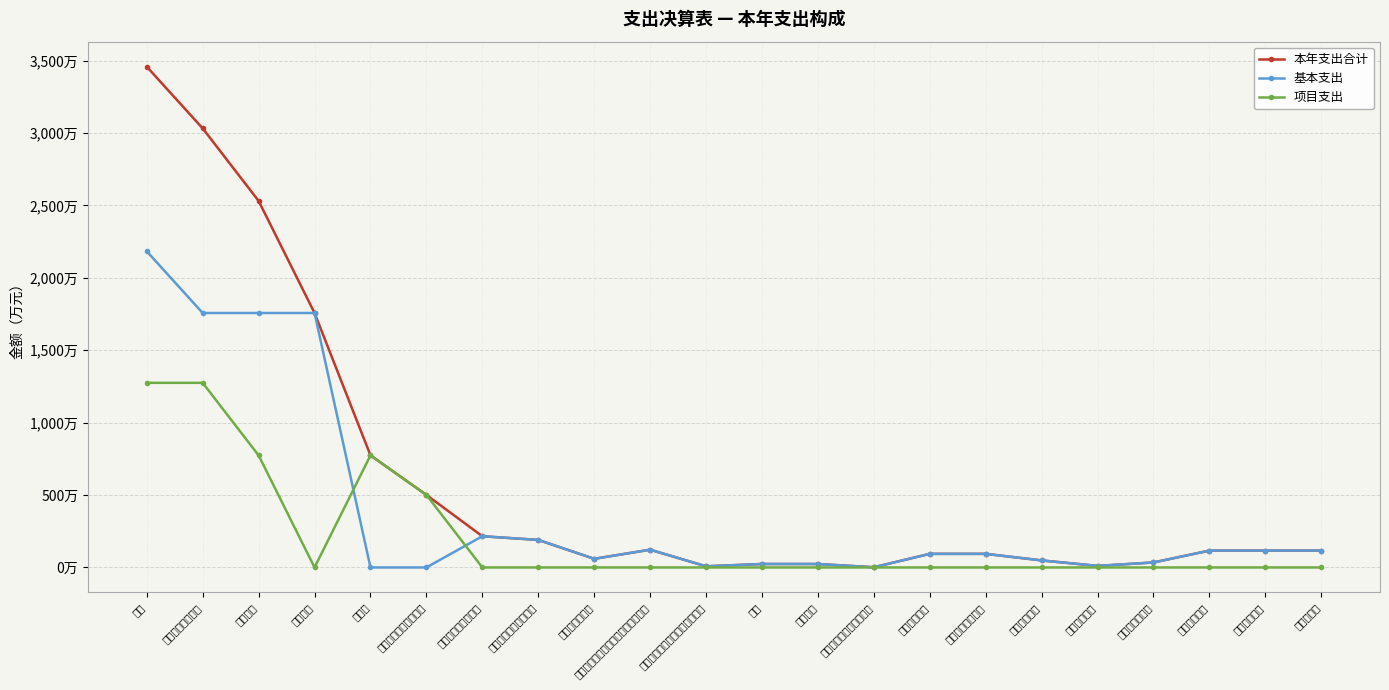

Between 其他一般公共服务支出 and 死亡抚恤, which series saw the biggest shift?

项目支出